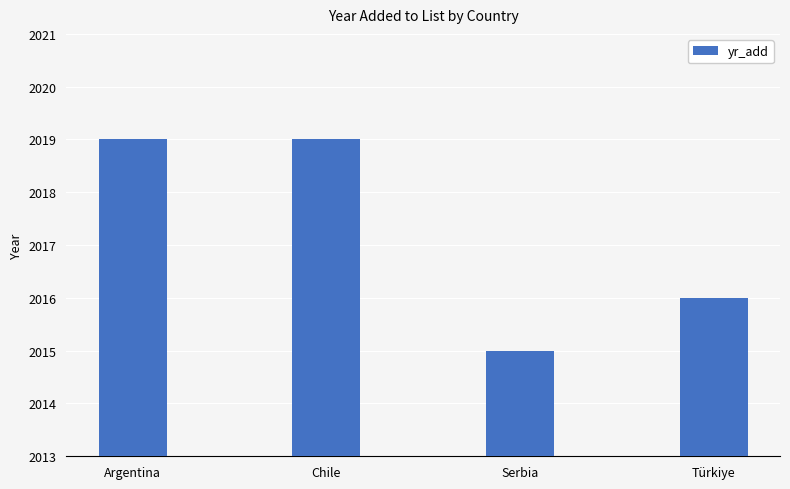

What is the sum of the values at Türkiye and Argentina?

4035